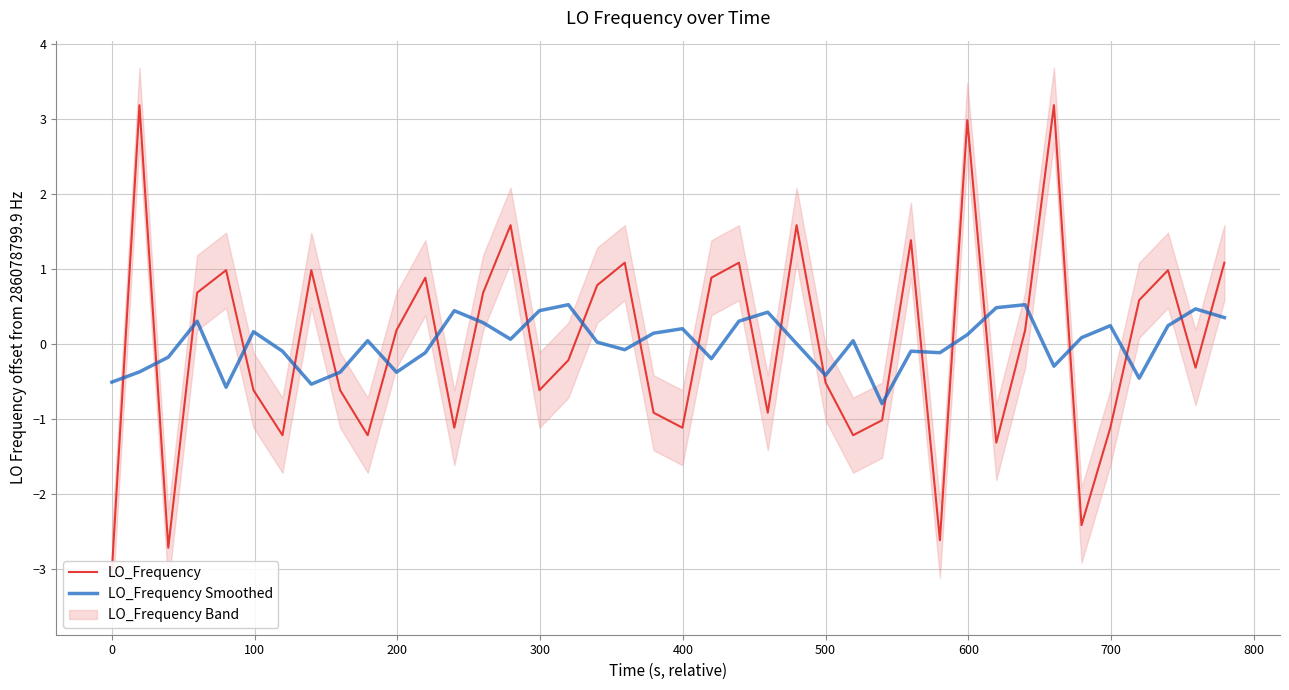

What is the maximum value shown in the chart?

3.2